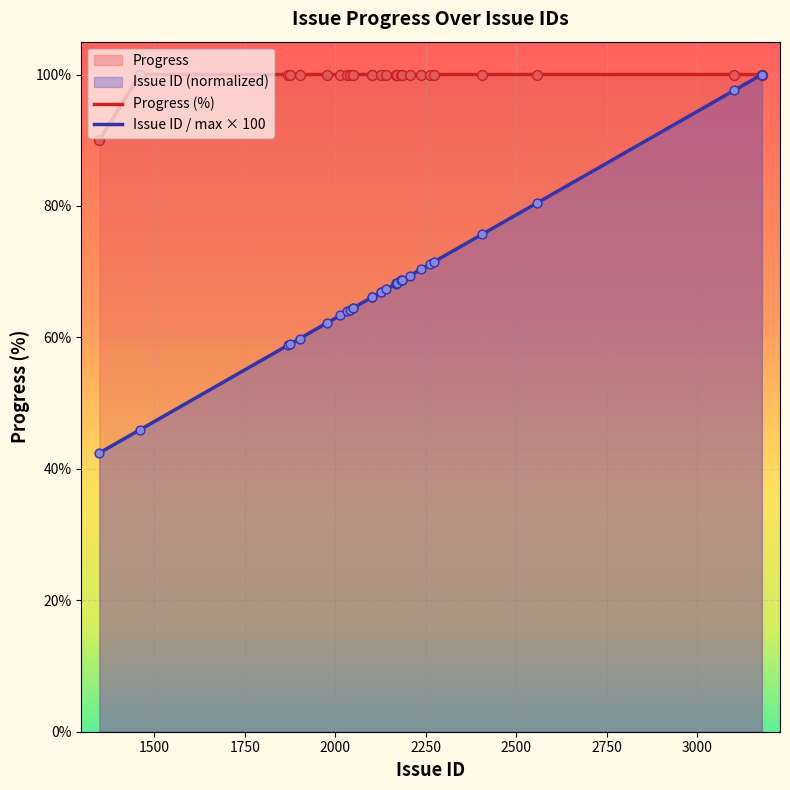

What are all the series names shown in the legend?

Progress (%), Issue ID / max × 100